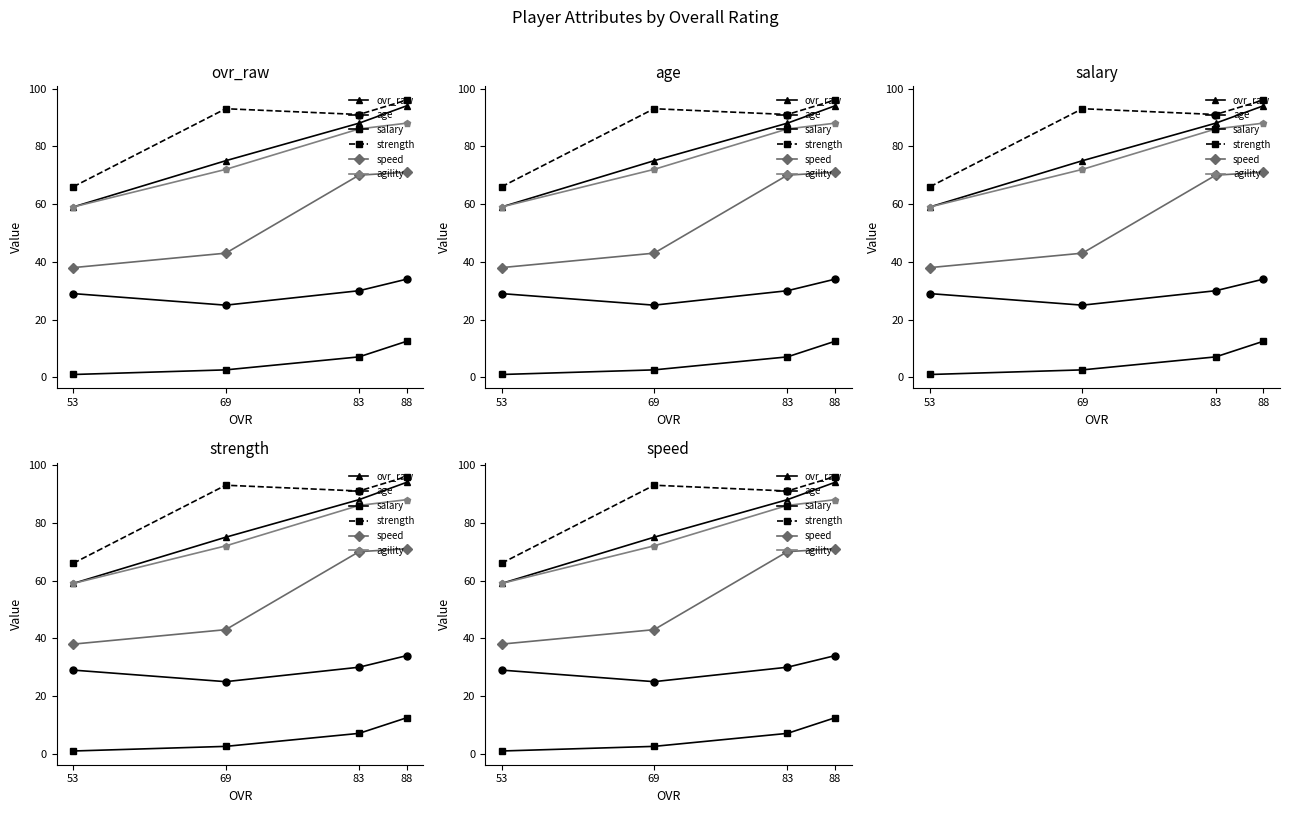

The ovr_raw series shows 40.8 at 53. True or false?

False